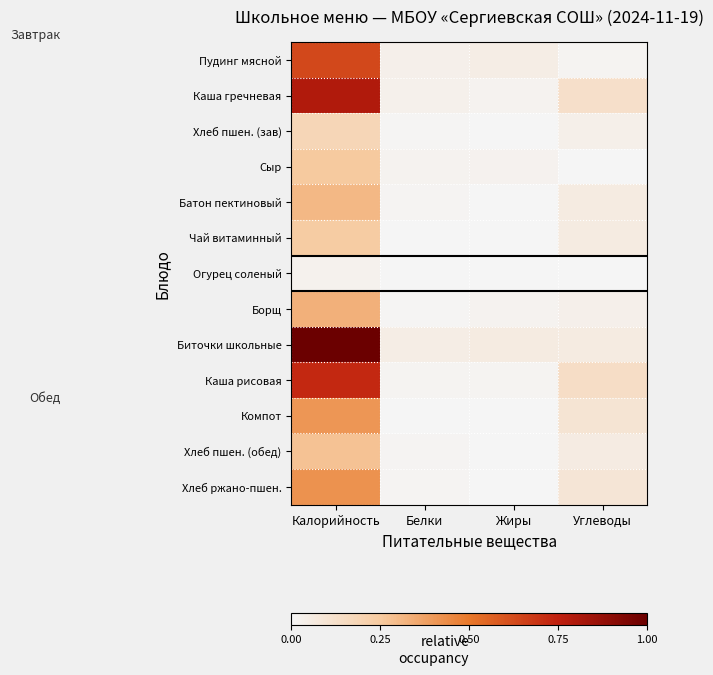

Reading left to right, list all the values displayed in this chart.

Пудинг мясной: Калорийность=0.6	Белки=0.0	Жиры=0.1	Углеводы=0.0
Каша гречневая: Калорийность=0.8	Белки=0.0	Жиры=0.0	Углеводы=0.1
Хлеб пшен. (зав): Калорийность=0.2	Белки=0.0	Жиры=0.0	Углеводы=0.0
Сыр: Калорийность=0.3	Белки=0.0	Жиры=0.0	Углеводы=0.0
Батон пектиновый: Калорийность=0.3	Белки=0.0	Жиры=0.0	Углеводы=0.1
Чай витаминный: Калорийность=0.2	Белки=0.0	Жиры=0.0	Углеводы=0.1
Огурец соленый: Калорийность=0.0	Белки=0.0	Жиры=0.0	Углеводы=0.0
Борщ: Калорийность=0.3	Белки=0.0	Жиры=0.0	Углеводы=0.0
Биточки школьные: Калорийность=1.0	Белки=0.1	Жиры=0.1	Углеводы=0.1
Каша рисовая: Калорийность=0.7	Белки=0.0	Жиры=0.0	Углеводы=0.1
Компот: Калорийность=0.4	Белки=0.0	Жиры=0.0	Углеводы=0.1
Хлеб пшен. (обед): Калорийность=0.3	Белки=0.0	Жиры=0.0	Углеводы=0.1
Хлеб ржано-пшен.: Калорийность=0.4	Белки=0.0	Жиры=0.0	Углеводы=0.1